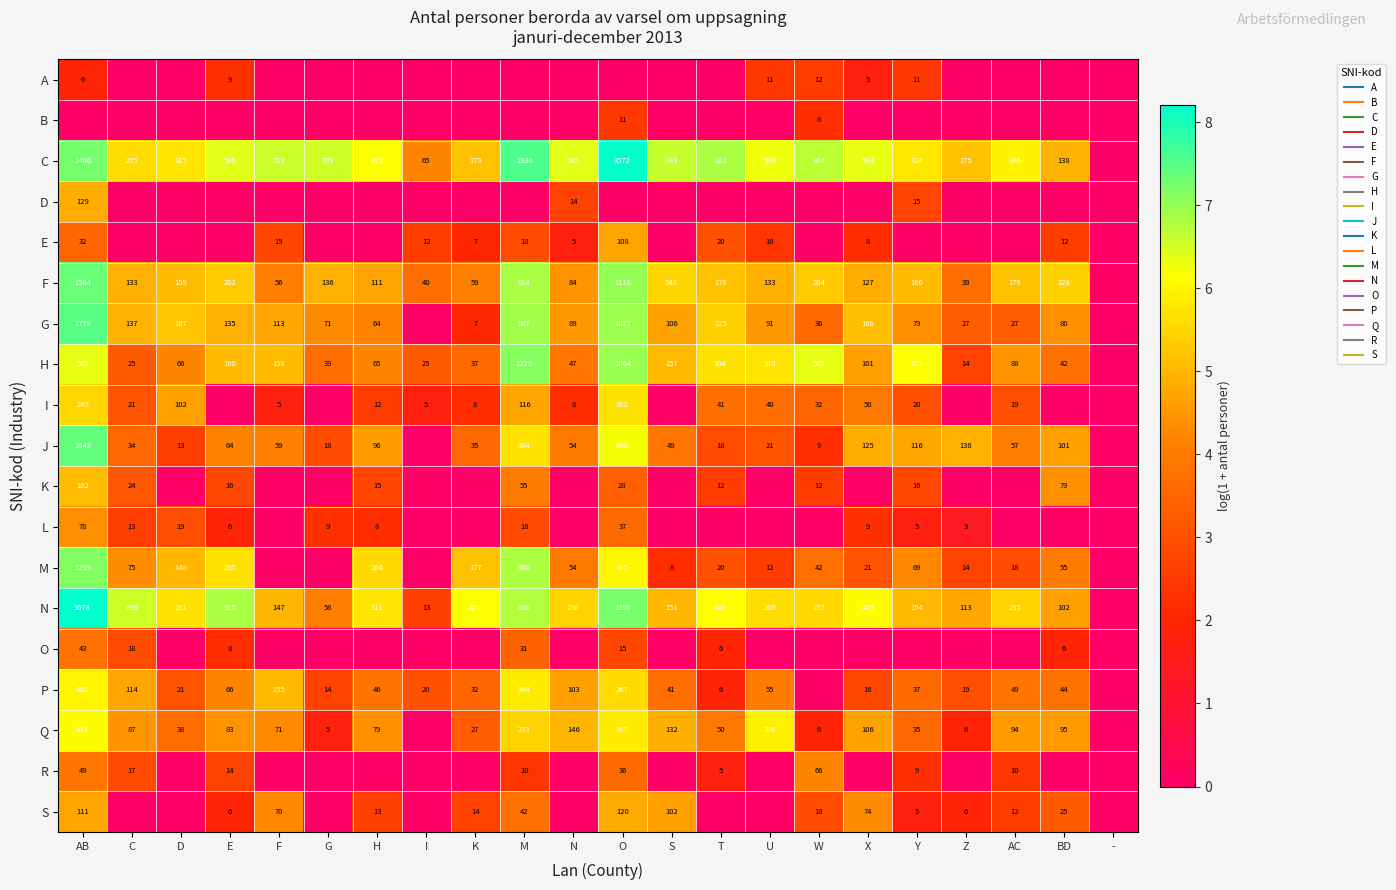

What is the approximate value of H at S?

5.1